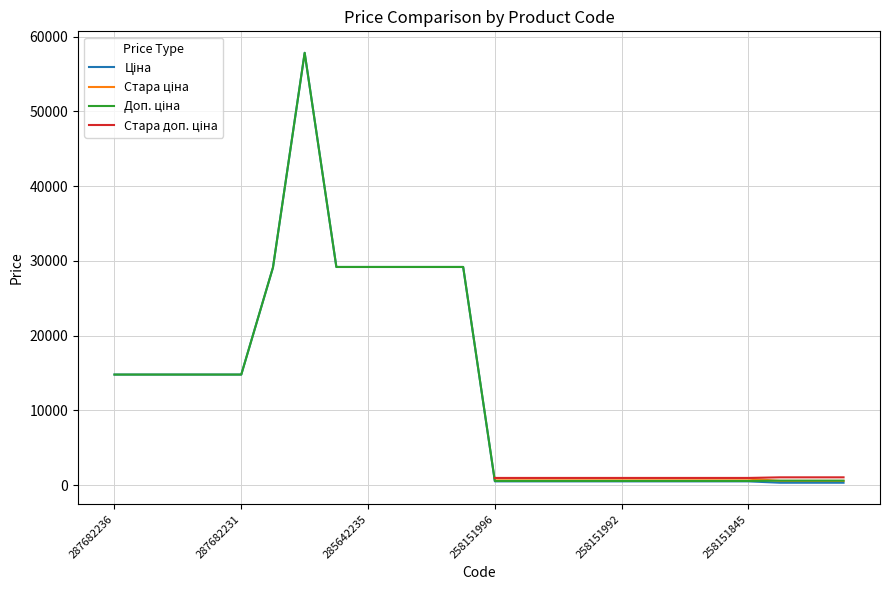

At which category does Доп. ціна reach its first local peak?

6